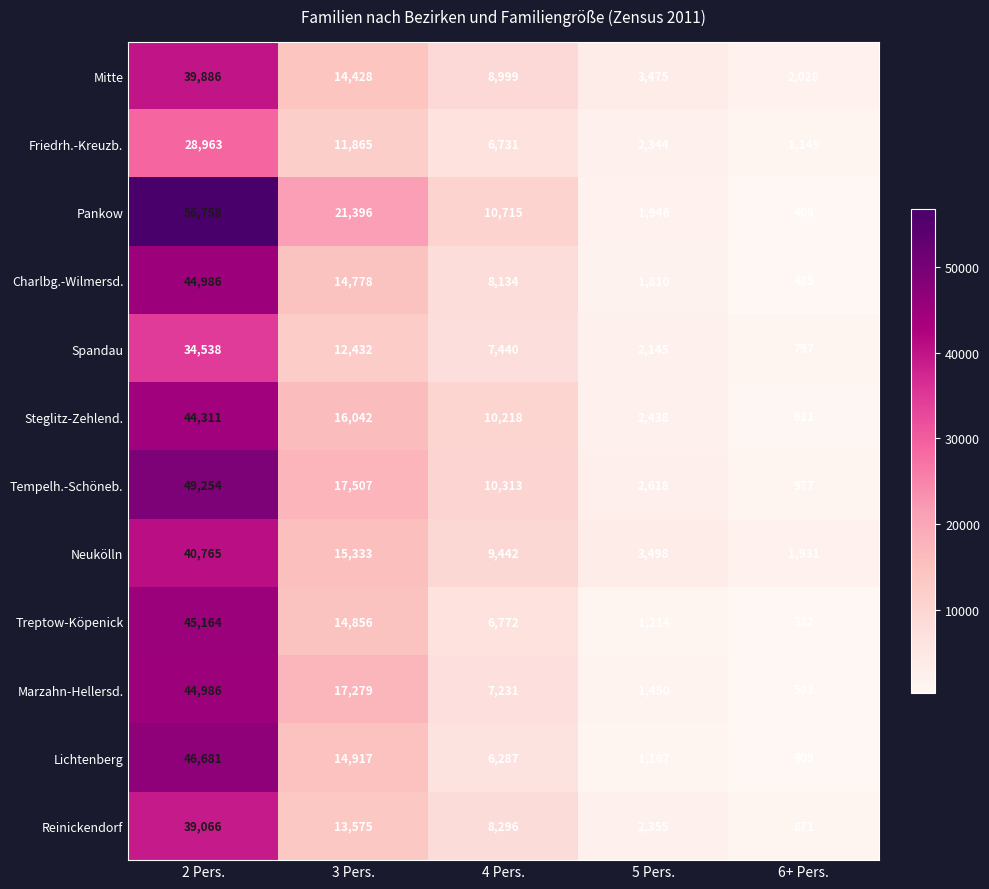

What is the difference between the Neukölln values at 2 Pers. and 4 Pers.?

31323